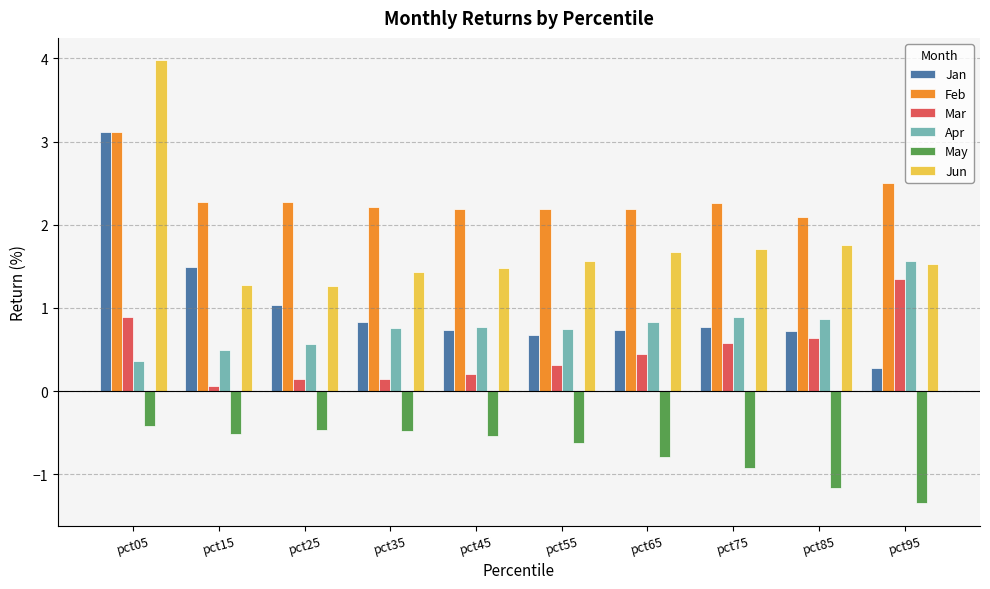

At which category is the sum across all series the highest?

pct05